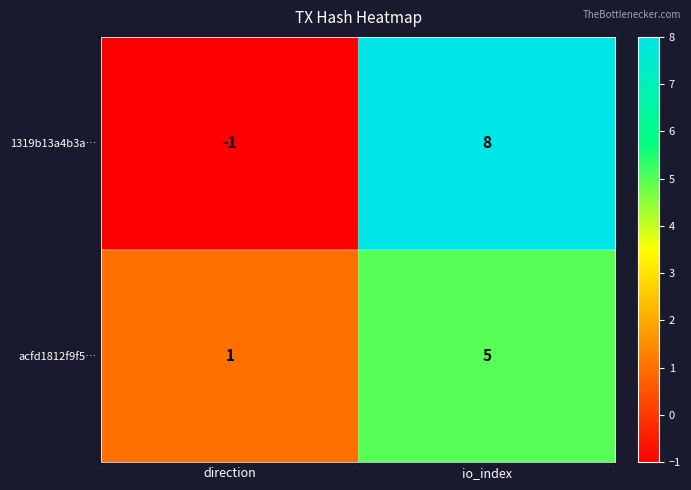

At which category is the sum across all series the highest?

io_index